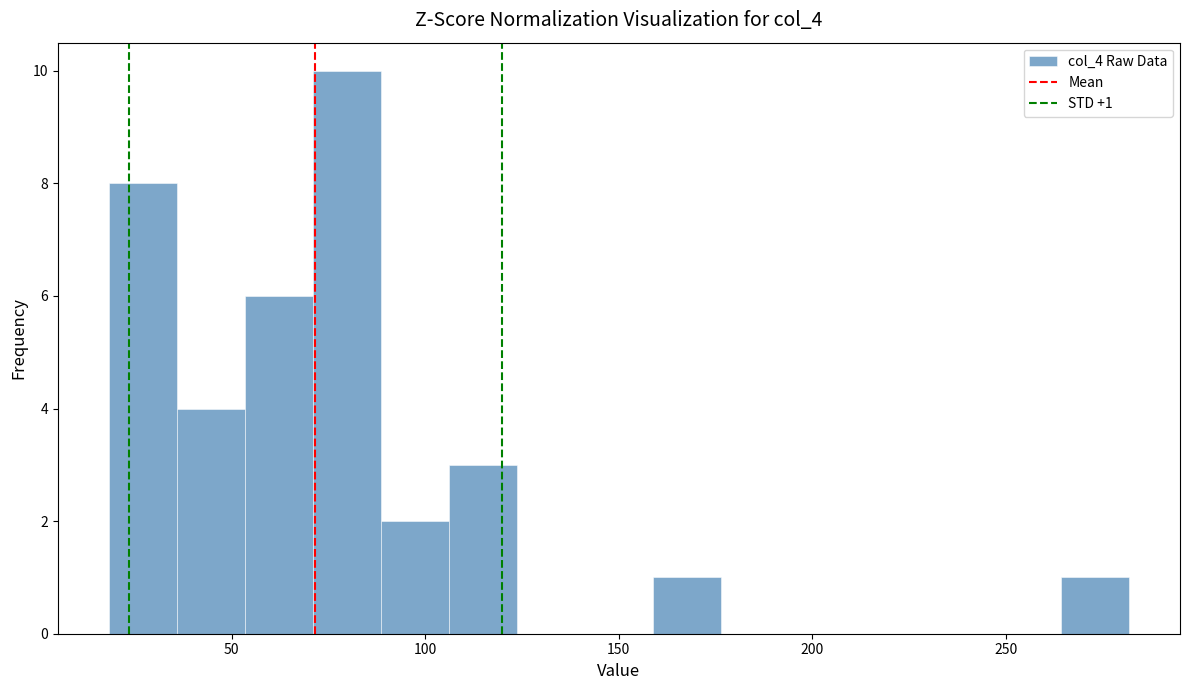

Around what value on the x-axis is the tallest bar? Give the approximate position of its centre, as read against the axis.

80